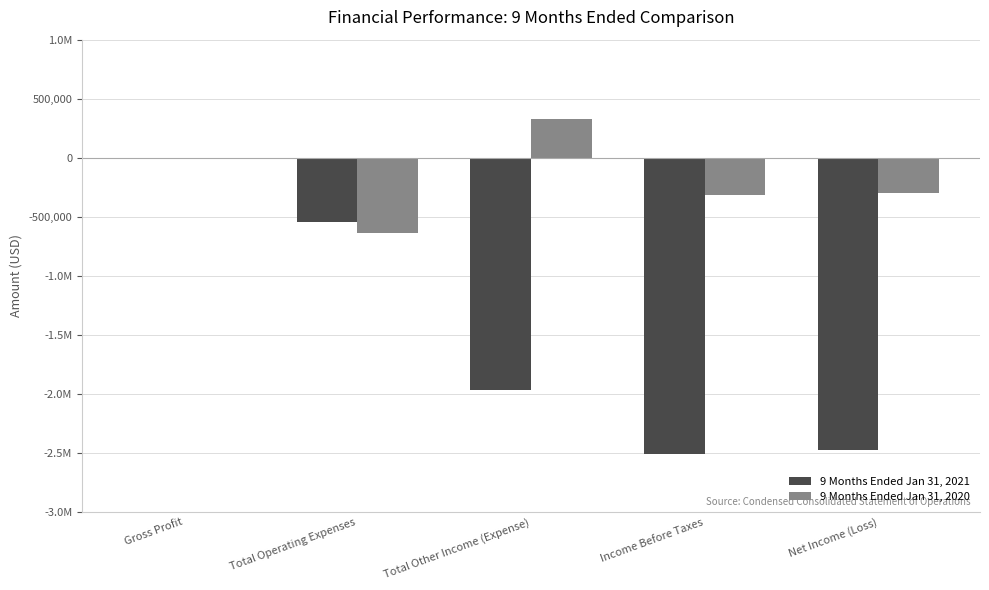

What are all the series names shown in the legend?

9 Months Ended Jan 31, 2021, 9 Months Ended Jan 31, 2020